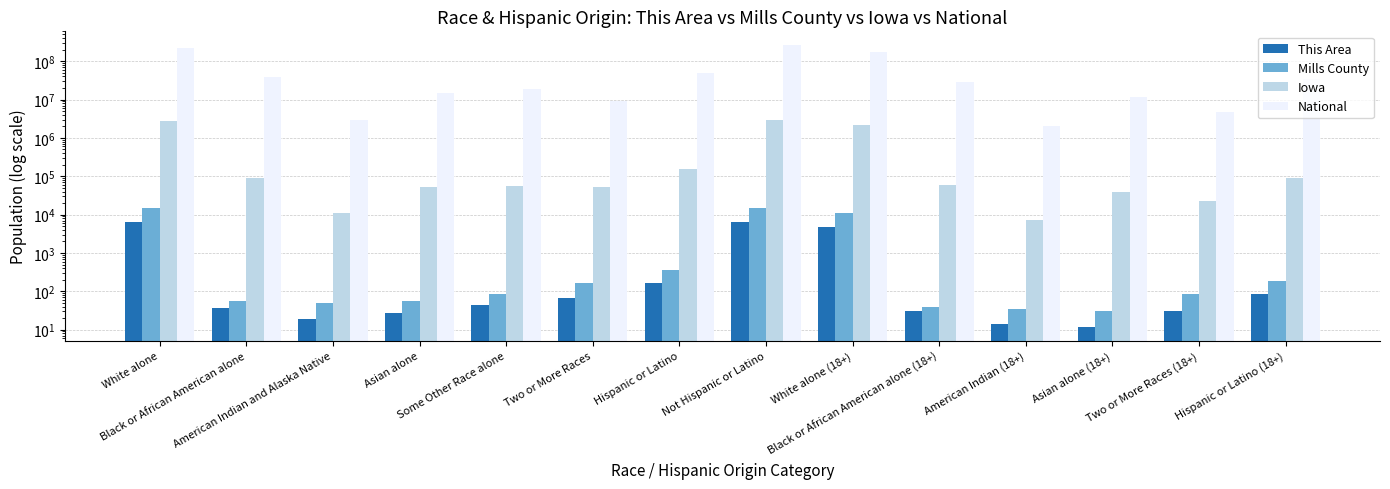

Does the chart contain any negative values?

No